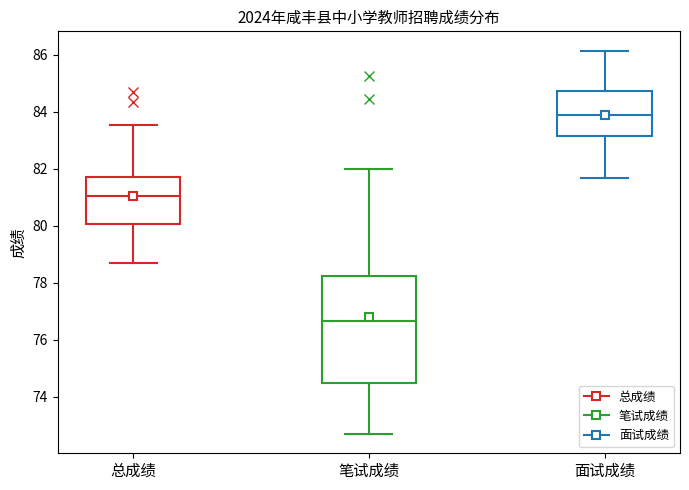

Where is the lower edge of the box for 笔试成绩 on the y-axis? The values are not printed on the chart, so give them approximately, as read against the axis.

74.6